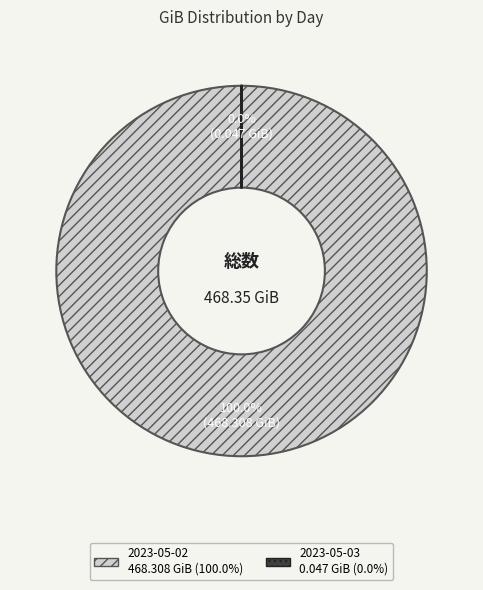

To the nearest percent, what is the difference between the largest and smallest slice percentages?

100%